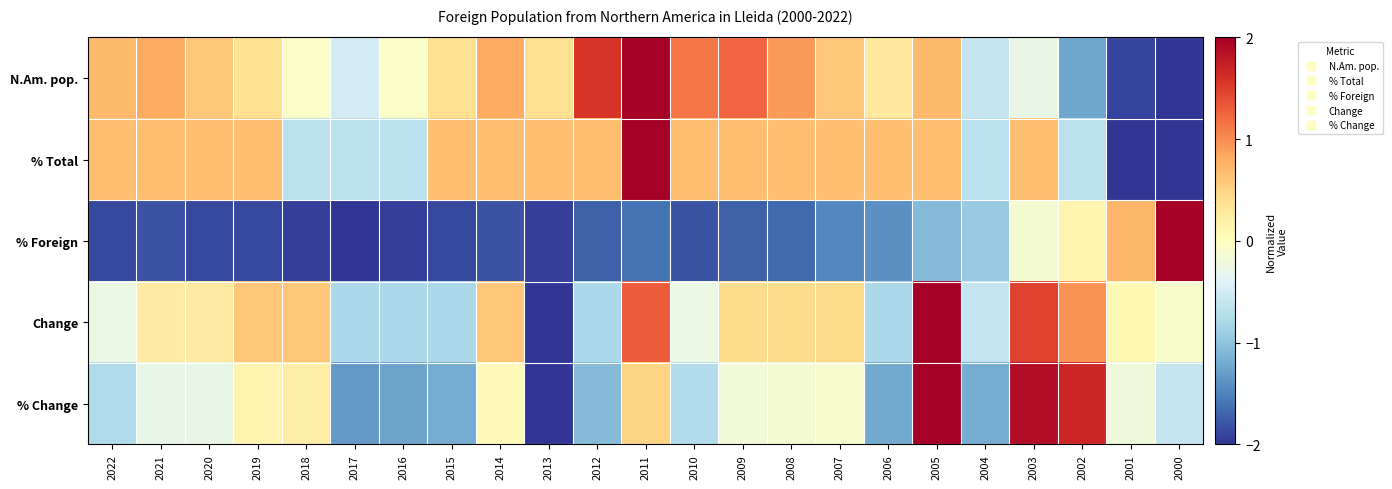

Reading left to right, what are all the values shown in this chart?

N.Am. pop.: 2022=0.7	2021=0.8	2020=0.6	2019=0.4	2018=-0.1	2017=-0.5	2016=-0.1	2015=0.4	2014=0.8	2013=0.4	2012=1.6	2011=2.0	2010=1.1	2009=1.2	2008=0.9	2007=0.6	2006=0.3	2005=0.7	2004=-0.6	2003=-0.3	2002=-1.2	2001=-1.9	2000=-2.0
% Total: 2022=0.7	2021=0.7	2020=0.7	2019=0.7	2018=-0.7	2017=-0.7	2016=-0.7	2015=0.7	2014=0.7	2013=0.7	2012=0.7	2011=2.0	2010=0.7	2009=0.7	2008=0.7	2007=0.7	2006=0.7	2005=0.7	2004=-0.7	2003=0.7	2002=-0.7	2001=-2.0	2000=-2.0
% Foreign: 2022=-1.9	2021=-1.8	2020=-1.9	2019=-1.9	2018=-1.9	2017=-2.0	2016=-1.9	2015=-1.9	2014=-1.8	2013=-1.9	2012=-1.7	2011=-1.6	2010=-1.8	2009=-1.7	2008=-1.7	2007=-1.5	2006=-1.4	2005=-1.1	2004=-0.9	2003=-0.1	2002=0.1	2001=0.7	2000=2.0
Change: 2022=-0.3	2021=0.3	2020=0.3	2019=0.6	2018=0.6	2017=-0.8	2016=-0.8	2015=-0.8	2014=0.6	2013=-2.0	2012=-0.8	2011=1.3	2010=-0.3	2009=0.4	2008=0.4	2007=0.4	2006=-0.8	2005=2.0	2004=-0.6	2003=1.5	2002=1.0	2001=0.1	2000=-0.1
% Change: 2022=-0.8	2021=-0.3	2020=-0.3	2019=0.1	2018=0.2	2017=-1.3	2016=-1.3	2015=-1.2	2014=0.1	2013=-2.0	2012=-1.1	2011=0.5	2010=-0.7	2009=-0.2	2008=-0.1	2007=-0.1	2006=-1.2	2005=2.0	2004=-1.2	2003=1.9	2002=1.7	2001=-0.2	2000=-0.6